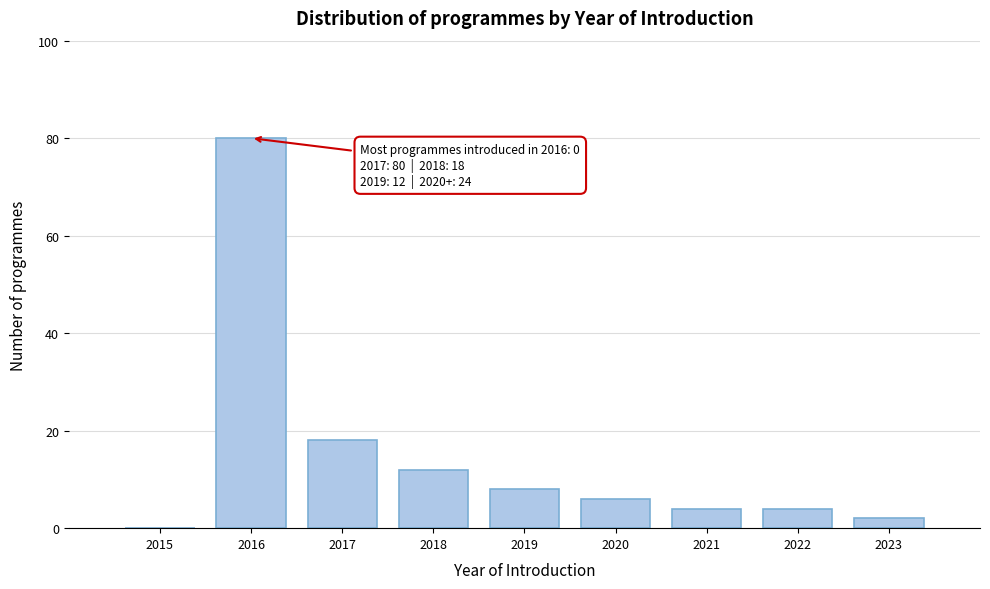

Reading left to right, transcribe all the data shown in this chart.

2015=0	2016=80	2017=18	2018=12	2019=8	2020=6	2021=4	2022=4	2023=2